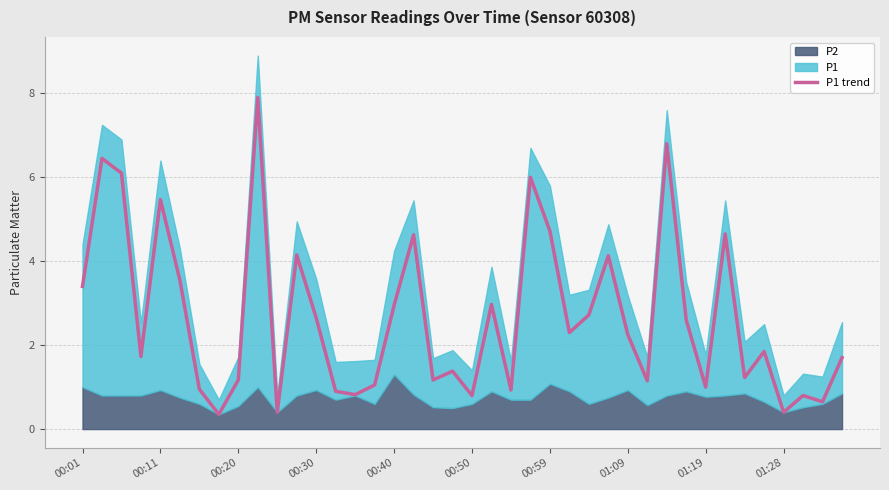

True or false: there are more than 0 points higher than both neighbors.

True